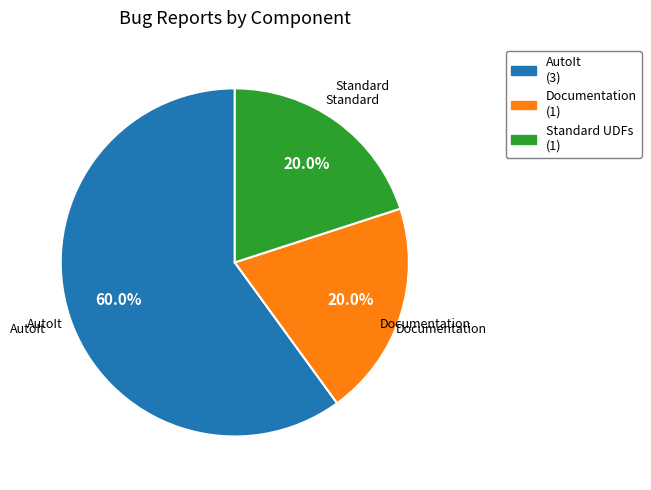

Does any single category account for the majority?

Yes